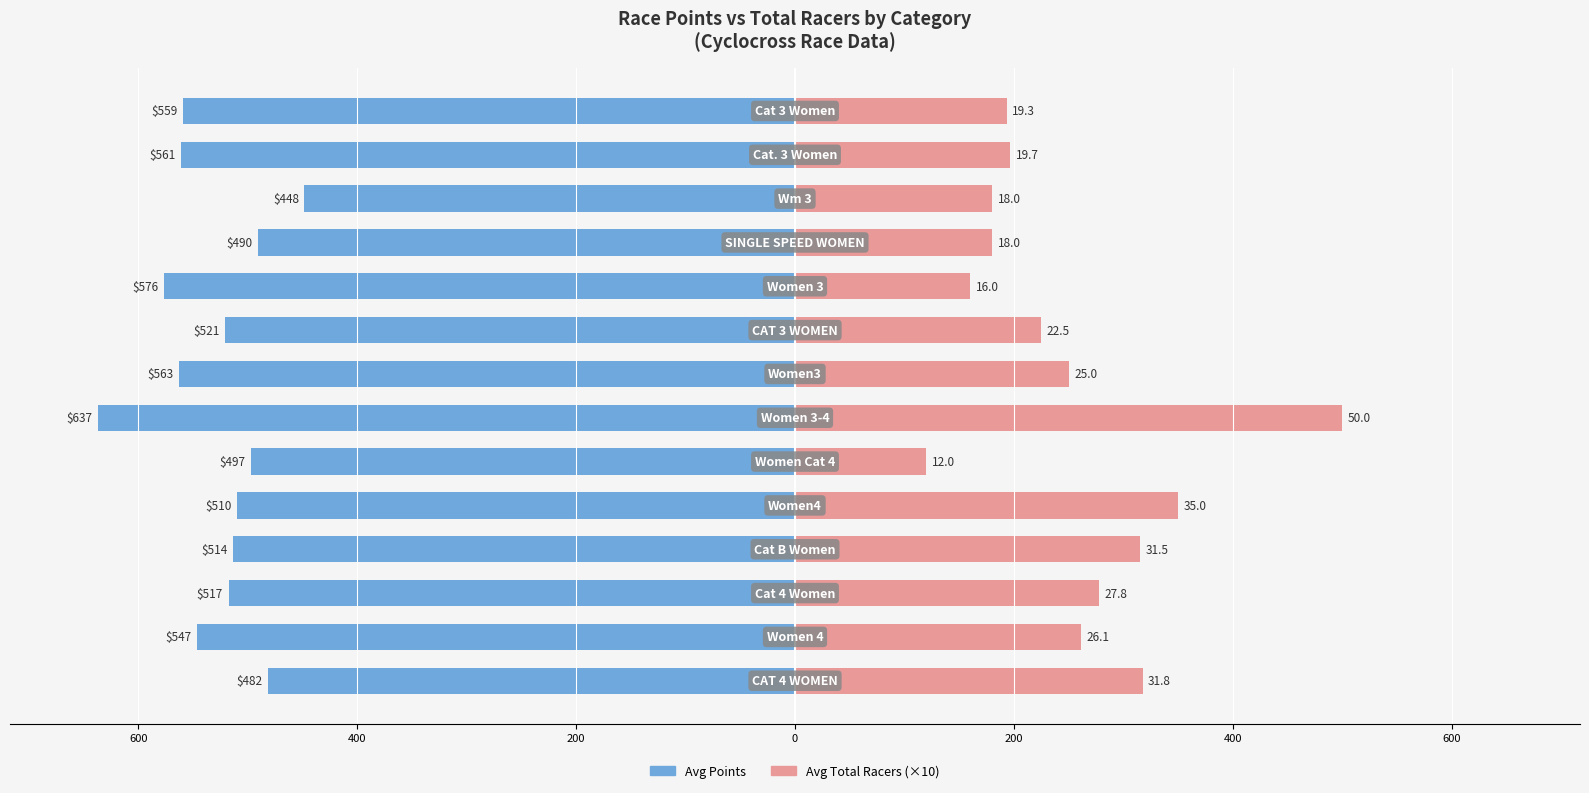

How many distinct data groups are displayed?

2